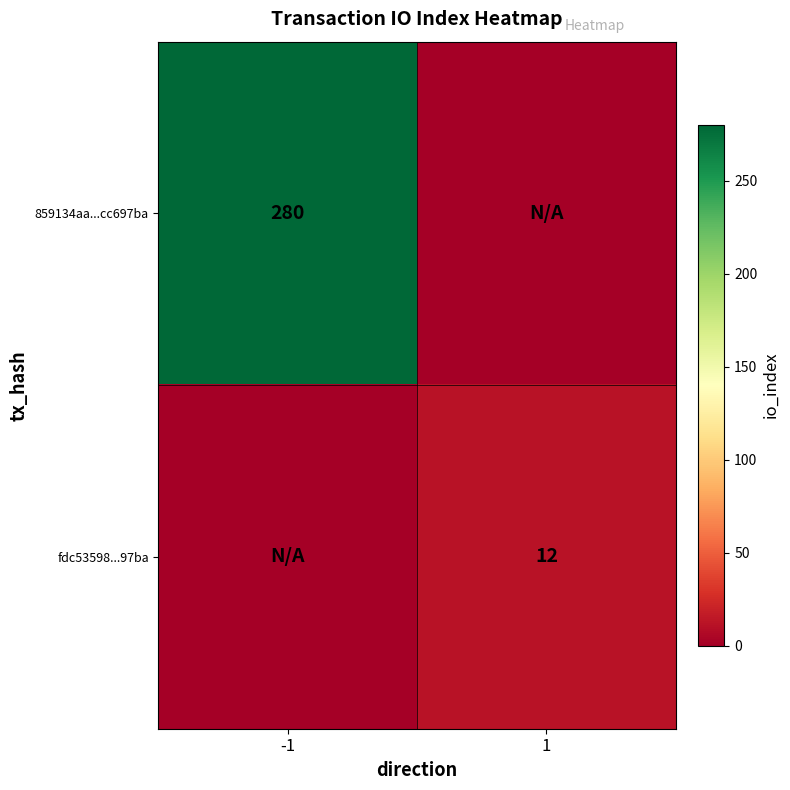

The fdc53598...97ba series shows 12 at 1. True or false?

True